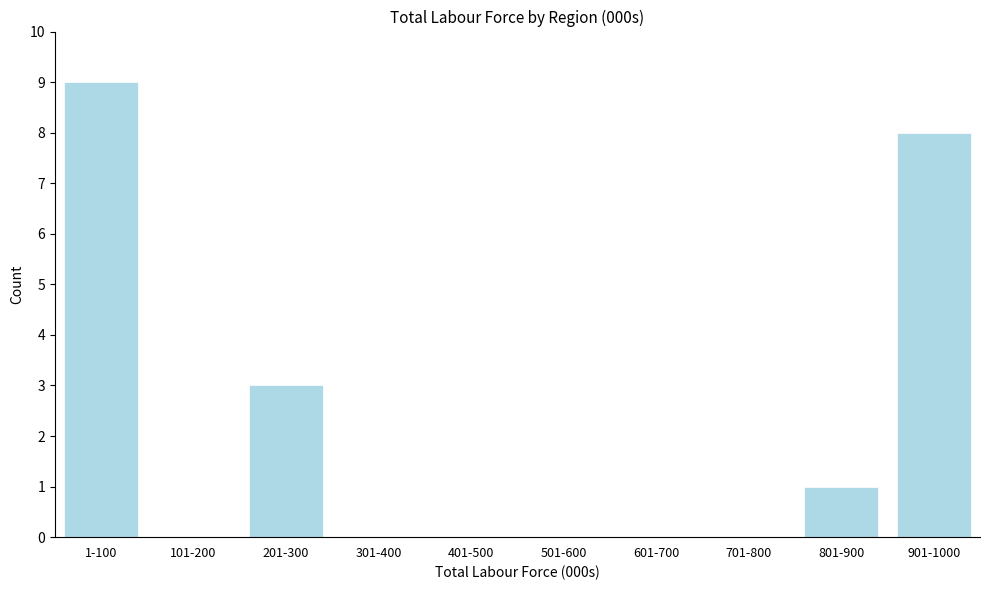

Reading left to right, transcribe all the data shown in this chart.

1-100=9	101-200=0	201-300=3	301-400=0	401-500=0	501-600=0	601-700=0	701-800=0	801-900=1	901-1000=8